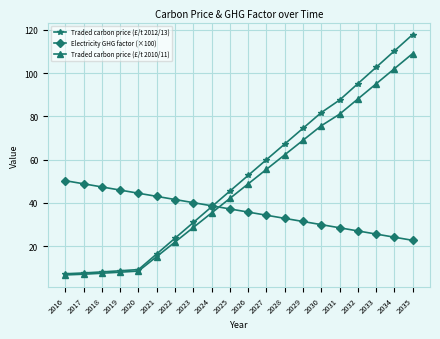

What are all the series names shown in the legend?

Traded carbon price (£/t 2012/13), Electricity GHG factor (×100), Traded carbon price (£/t 2010/11)